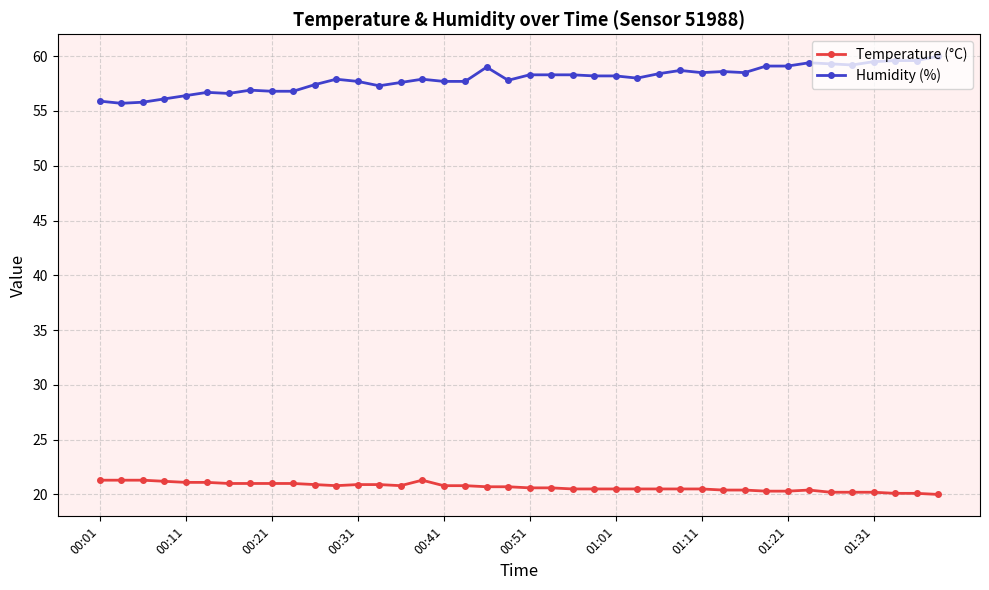

What are all the series names shown in the legend?

Temperature (°C), Humidity (%)